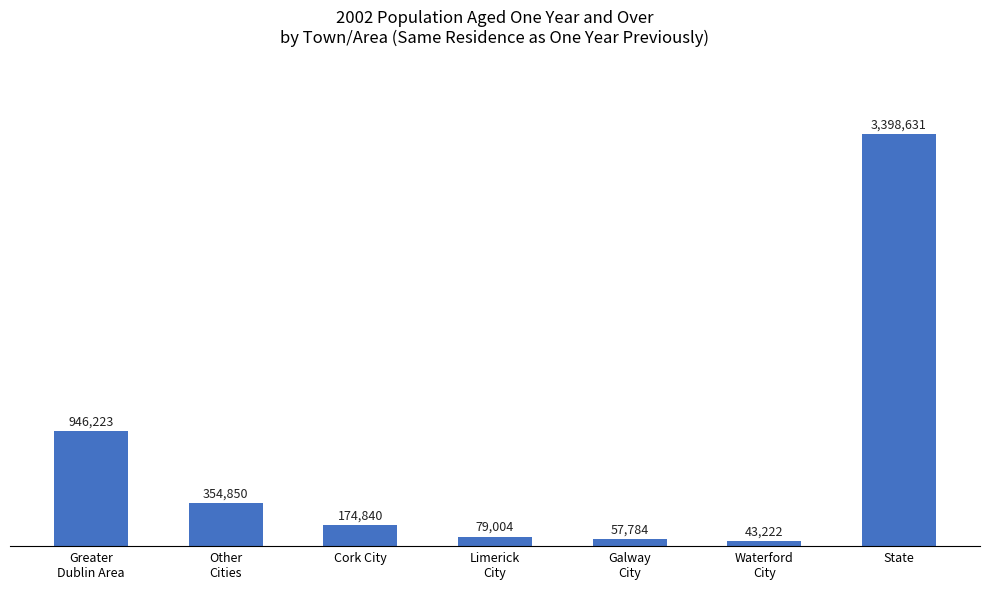

Read the value at Cork City.

174840